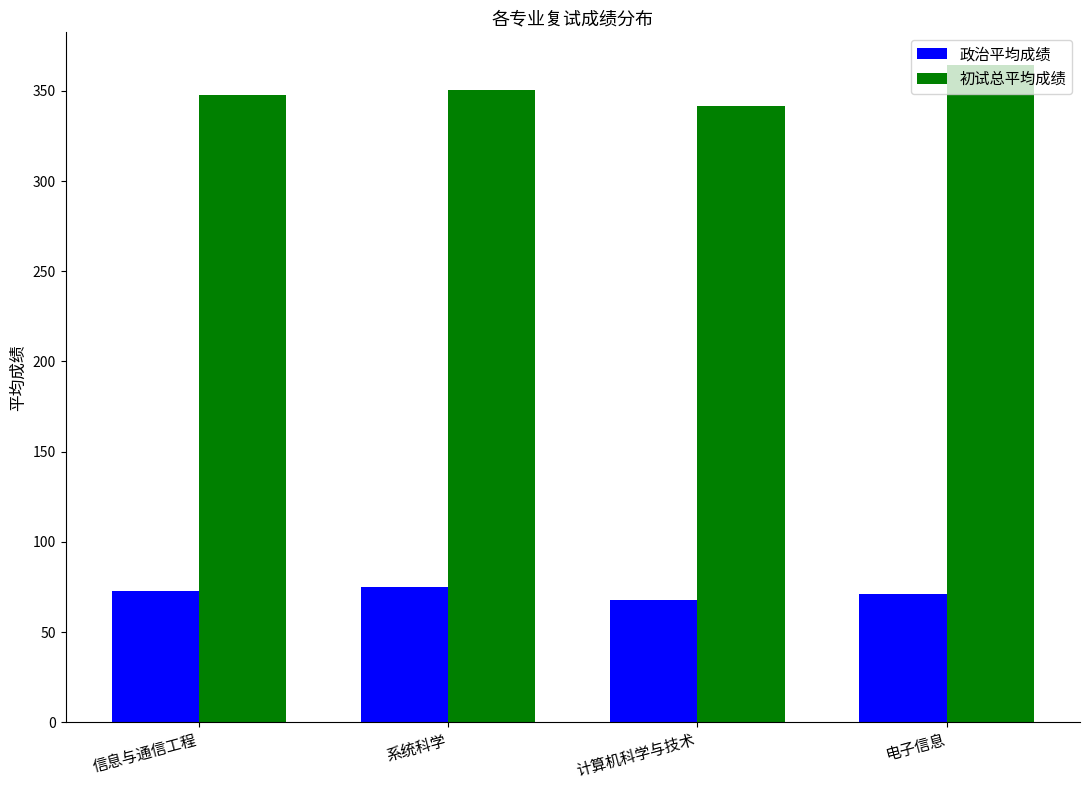

Is the value of 政治平均成绩 at 信息与通信工程 greater than the value of 初试总平均成绩 at 计算机科学与技术?

No